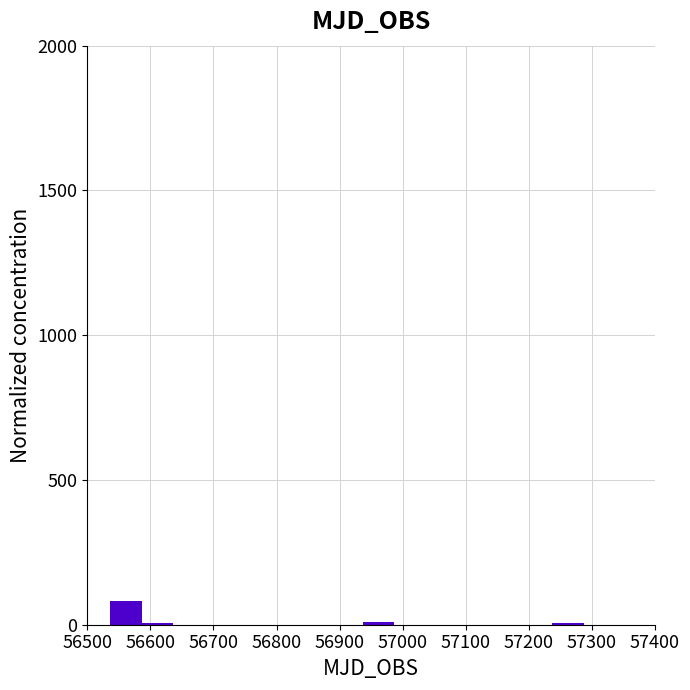

Reading left to right, transcribe this chart: for each bar, give the range it covers on the x-axis and its height. Neither the bar edges nor the heights are printed on the chart, so give them approximately, as read against the axes.

56540 to 56590: 100
56590 to 56640: under 50
56640 to 56690: 0
56690 to 56740: 0
56740 to 56790: 0
56790 to 56840: 0
56840 to 56890: 0
56890 to 56940: 0
56940 to 56990: under 50
56990 to 57040: 0
57040 to 57090: 0
57090 to 57140: 0
57140 to 57190: 0
57190 to 57240: 0
57240 to 57290: under 50